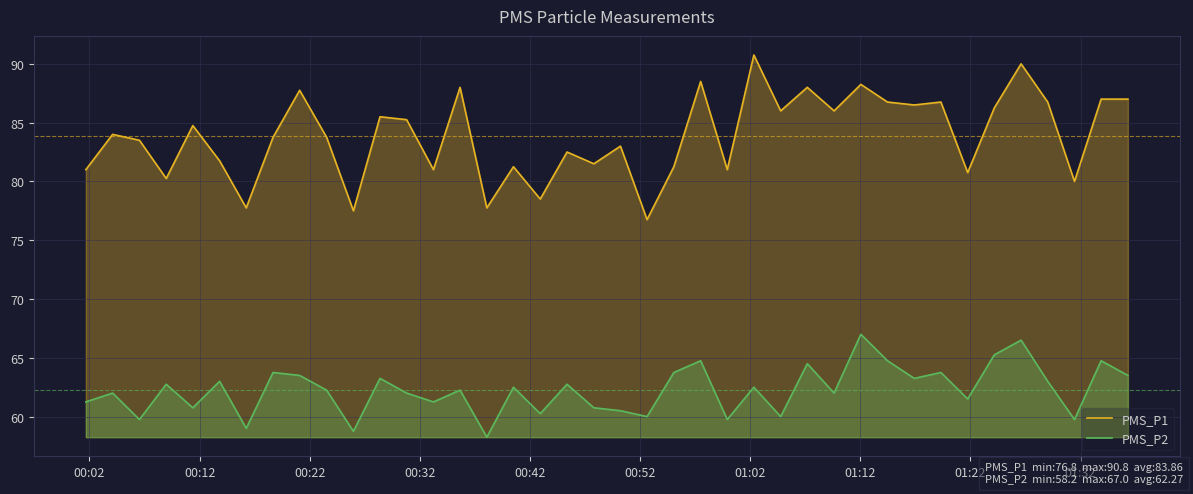

Reading right to left, what are all the values shown in this chart?

PMS_P1: 87.0	87.0	80.0	86.8	90.0	86.2	80.8	86.8	86.5	86.8	88.2	86.0	88.0	86.0	90.8	81.0	88.5	81.2	76.8	83.0	81.5	82.5	78.5	81.2	77.8	88.0	81.0	85.2	85.5	77.5	83.8	87.8	83.8	77.8	81.8	84.8	80.2	83.5	84.0	81.0
PMS_P2: 63.5	64.8	59.8	63.0	66.5	65.2	61.5	63.8	63.2	64.8	67.0	62.0	64.5	60.0	62.5	59.8	64.8	63.8	60.0	60.5	60.8	62.8	60.2	62.5	58.2	62.2	61.2	62.0	63.2	58.8	62.2	63.5	63.8	59.0	63.0	60.8	62.8	59.8	62.0	61.2